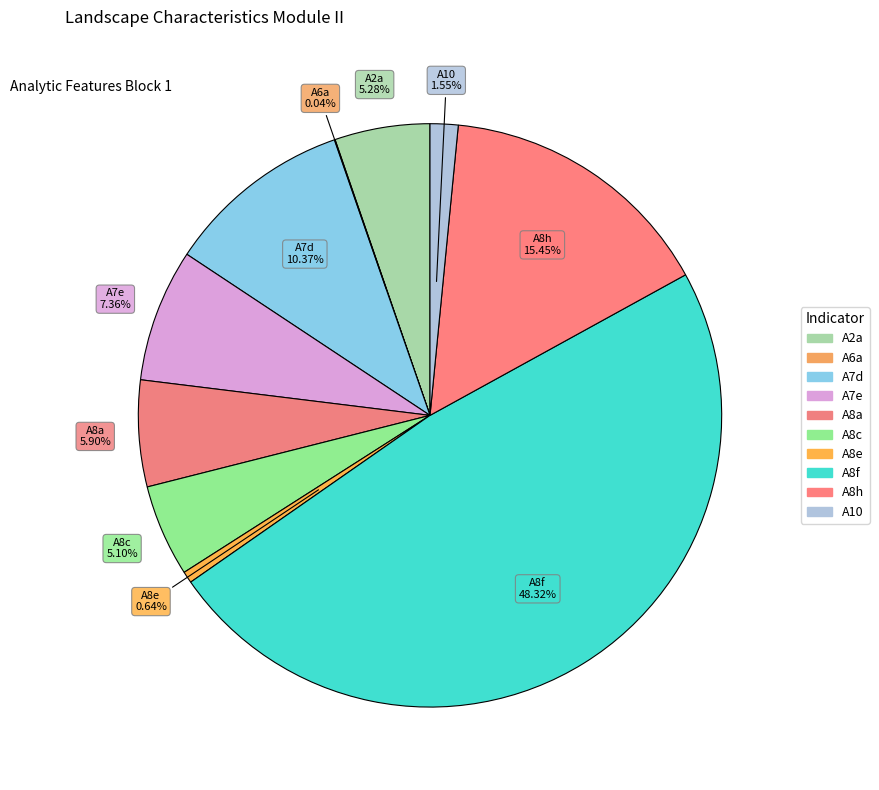

What percentage do A8c and A2a together represent?

10.4%